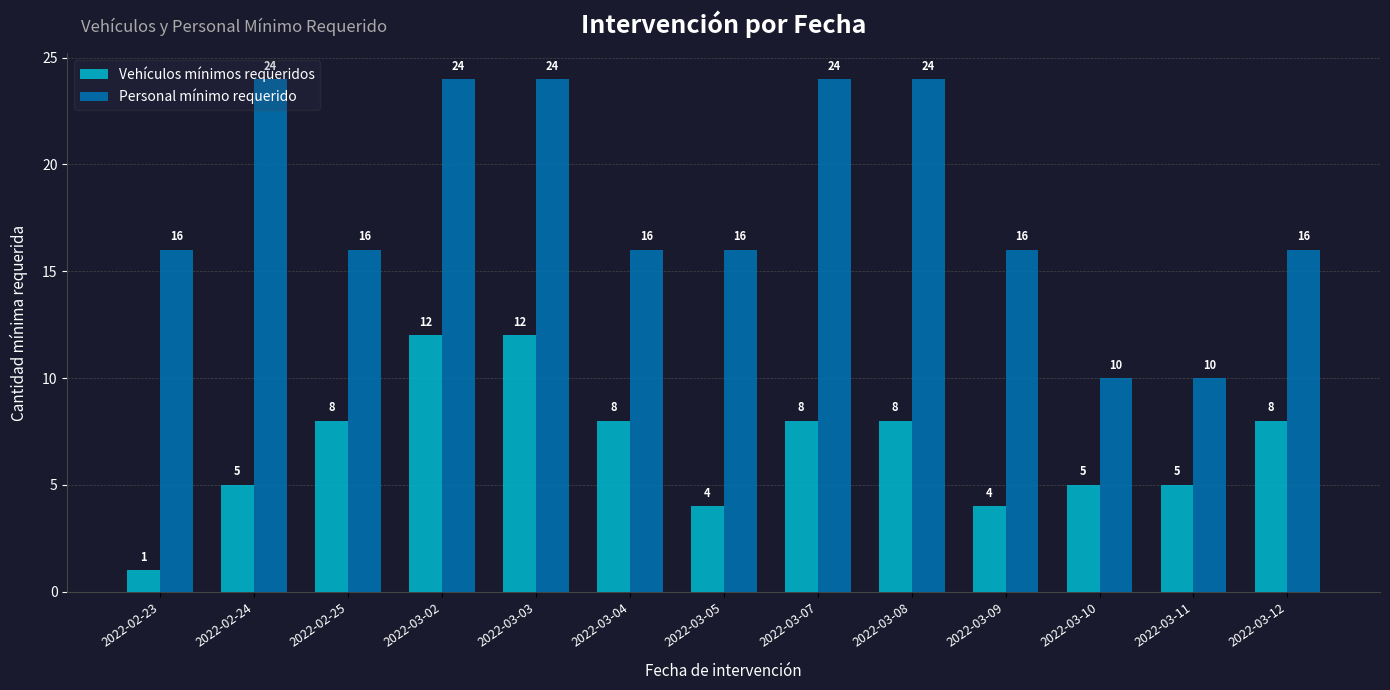

What is the difference between the maximum and minimum values in the Personal mínimo requerido series?

14